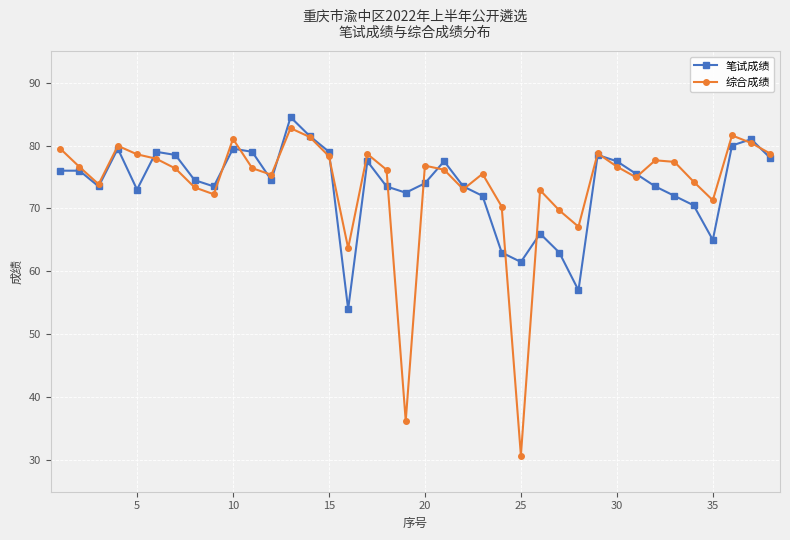

At how many categories does at least one series exceed 39?

38